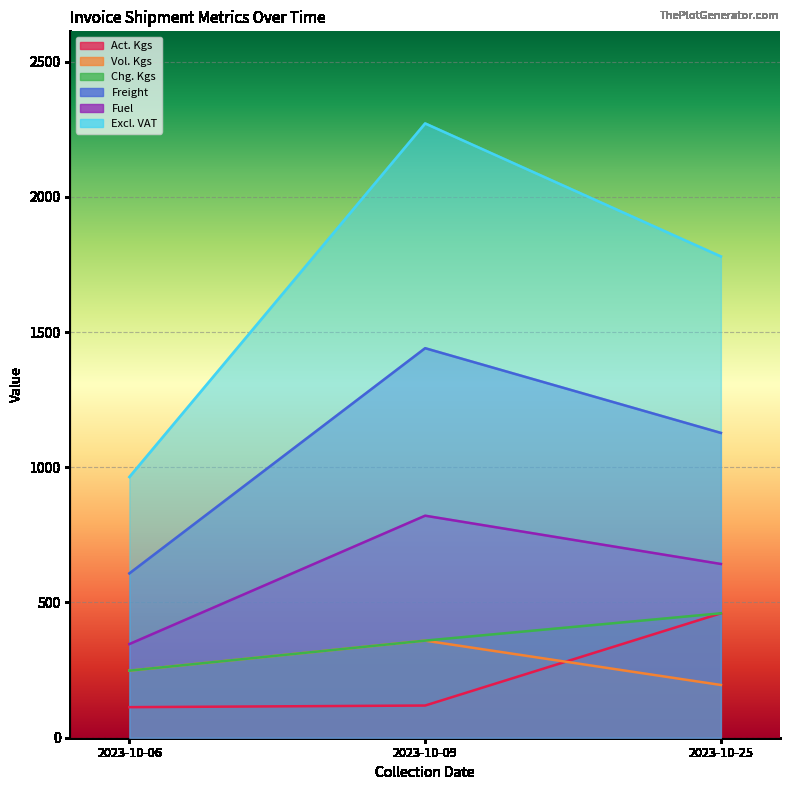

What is the difference between the Fuel values at 2023-10-06 and 2023-10-09?

474.6